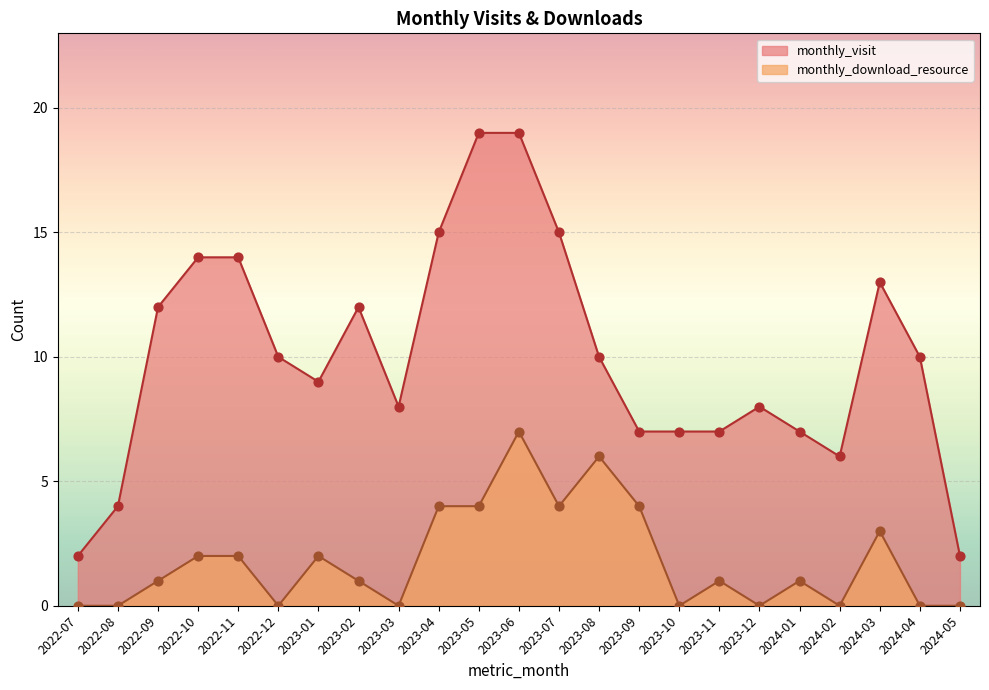

Which series has the largest total across all categories?

monthly_visit